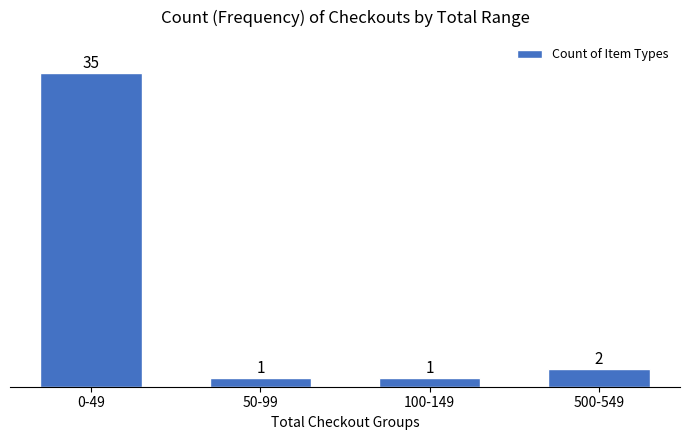

Reading left to right, transcribe all the data shown in this chart.

0-49=35	50-99=1	100-149=1	500-549=2